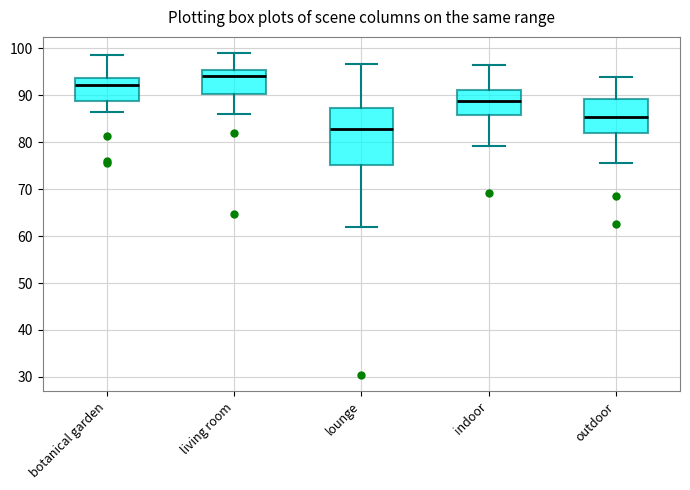

Which box has the highest median line?

living room